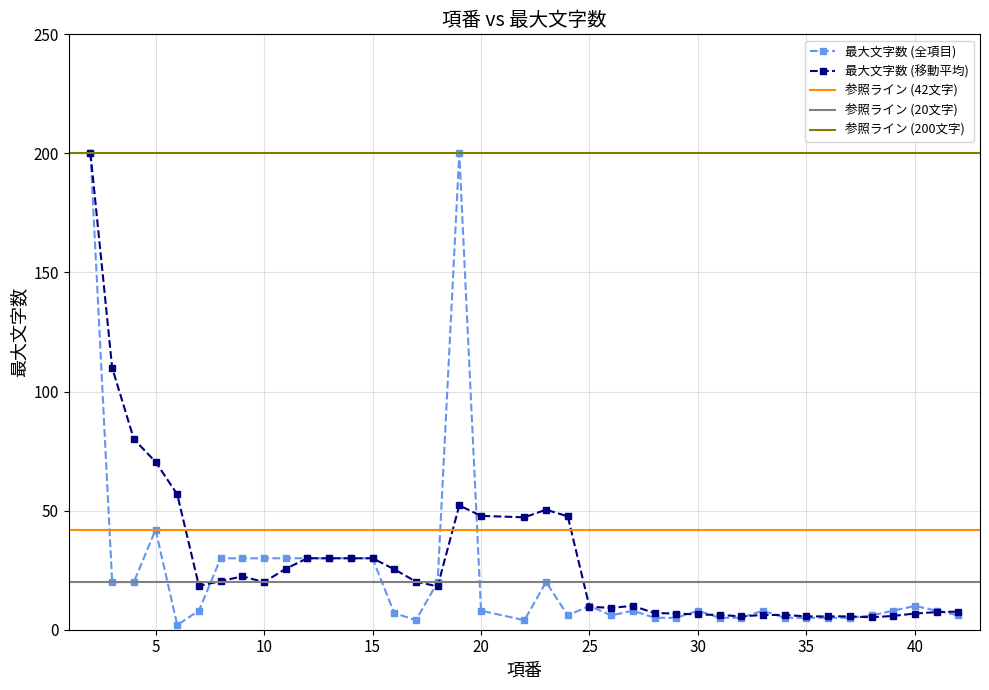

How many interior local valleys (lower than both neighbors) does the data have?

5